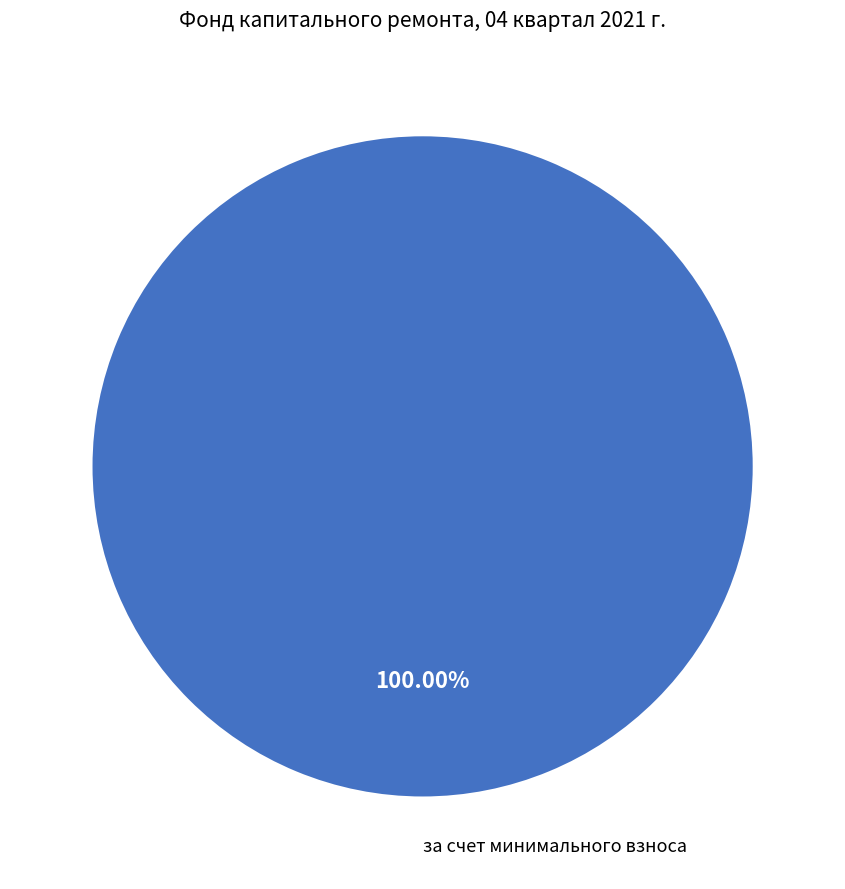

Is there any slice that represents more than half of the pie?

Yes